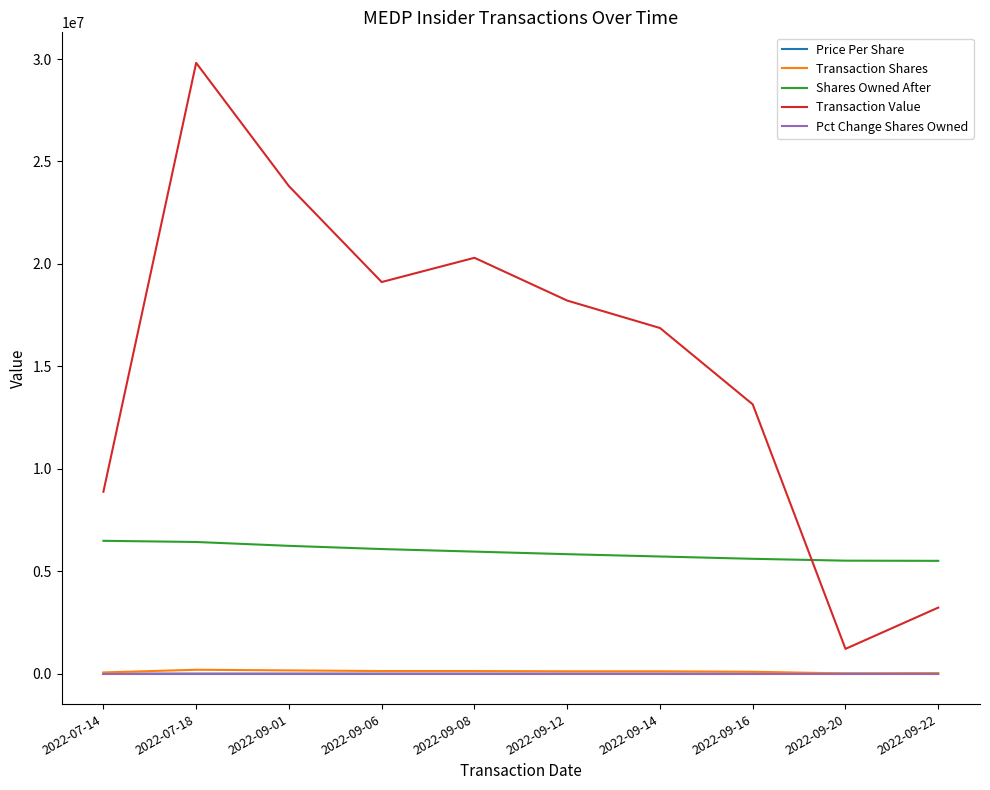

At which category is the sum across all series the highest?

2022-07-18